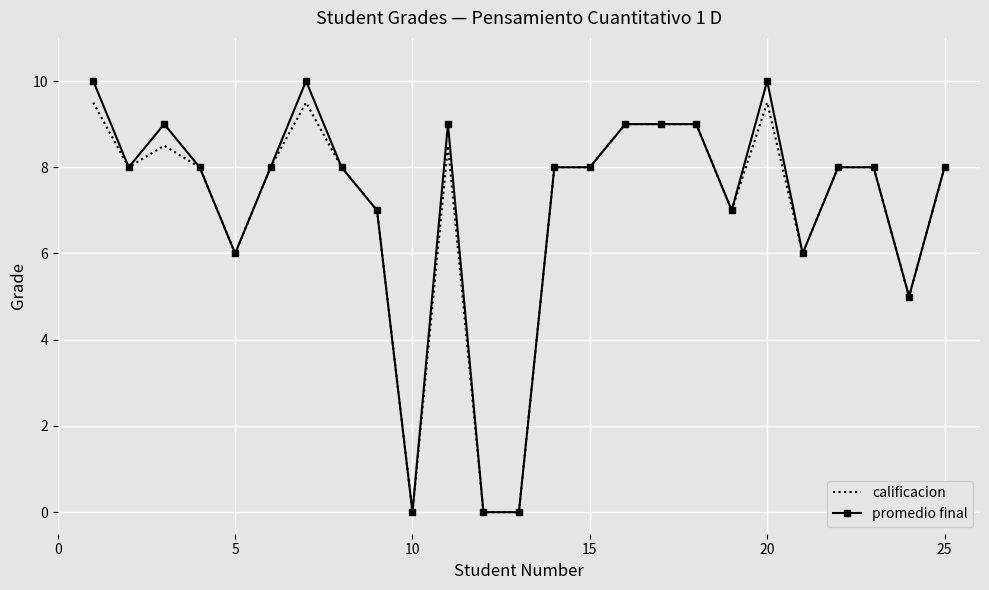

Which series has the widest spread of values?

promedio final